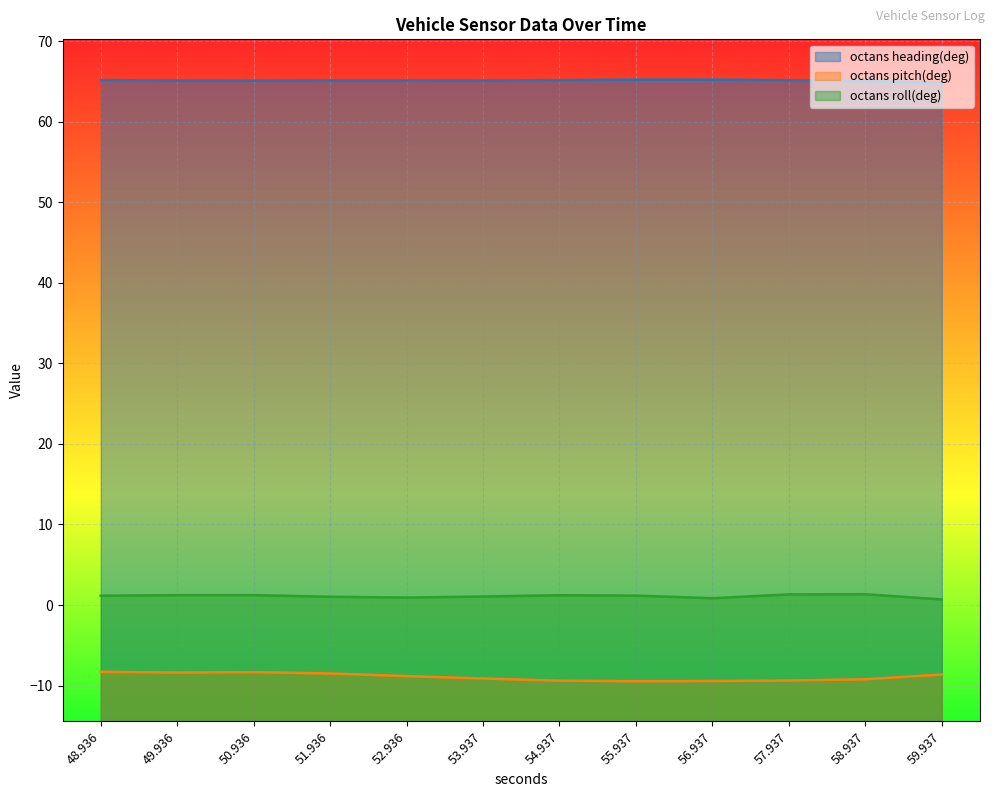

What is the difference between the second highest and second lowest values in the octans roll(deg) series?

0.5